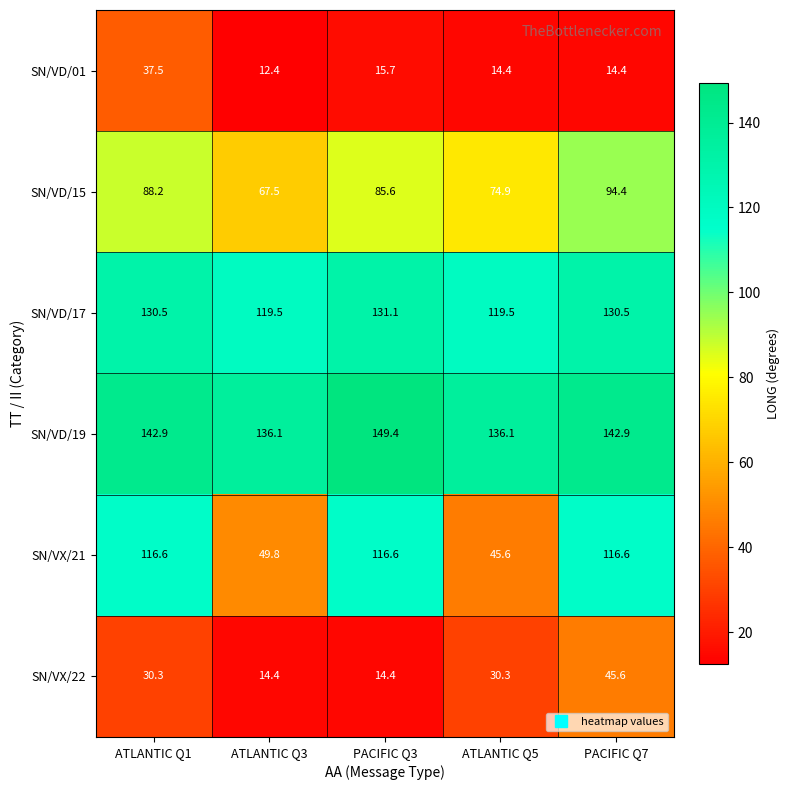

What is the sum of all SN/VD/01 values?

94.4